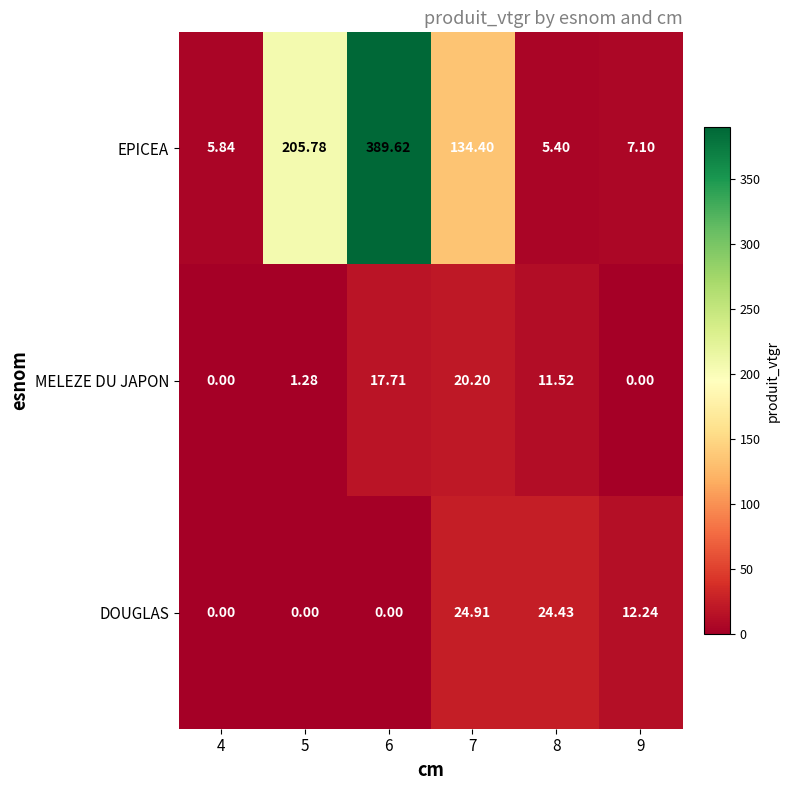

Which series changed the most between 6 and 7?

EPICEA